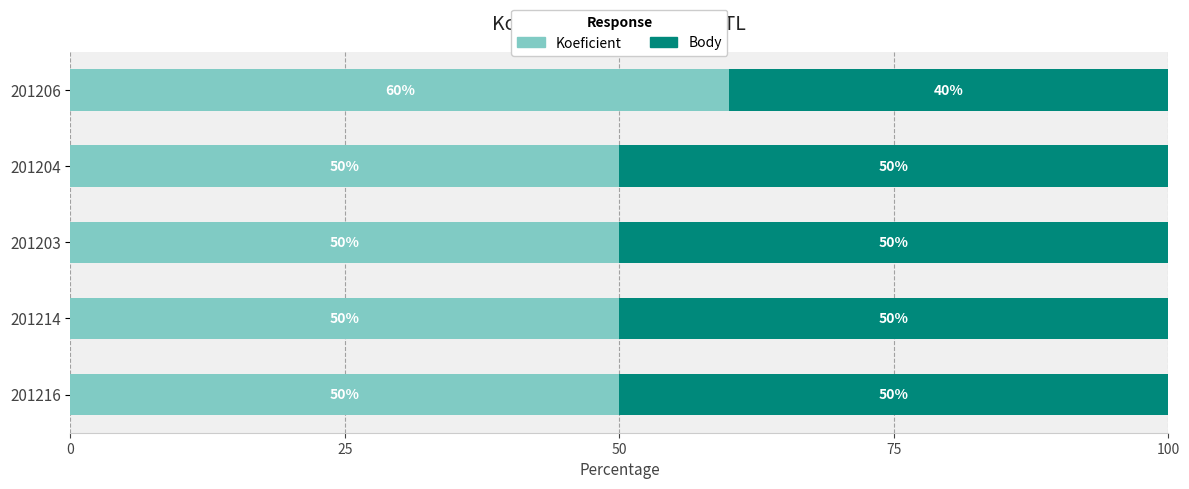

What is the difference between the Koeficient values at 201206 and 201203?

10